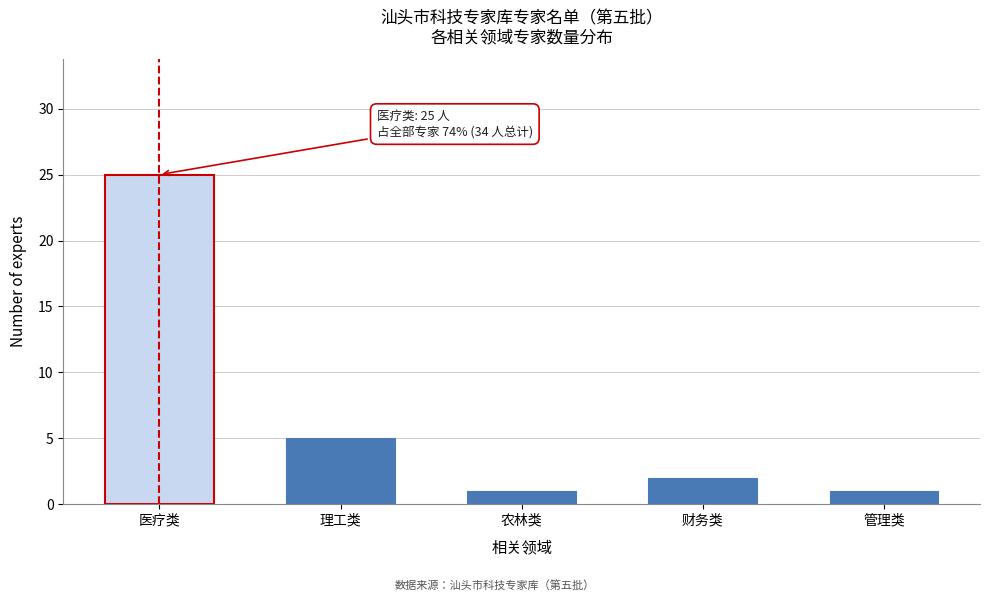

Reading left to right, transcribe all the data shown in this chart.

25	5	1	2	1